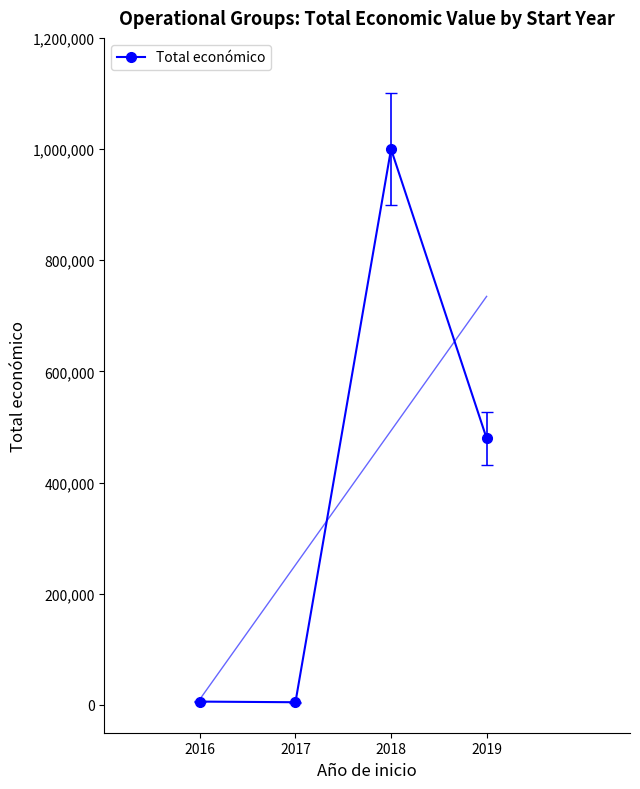

Rank the categories by value from highest to lowest.

2018, 2019, 2016, 2017